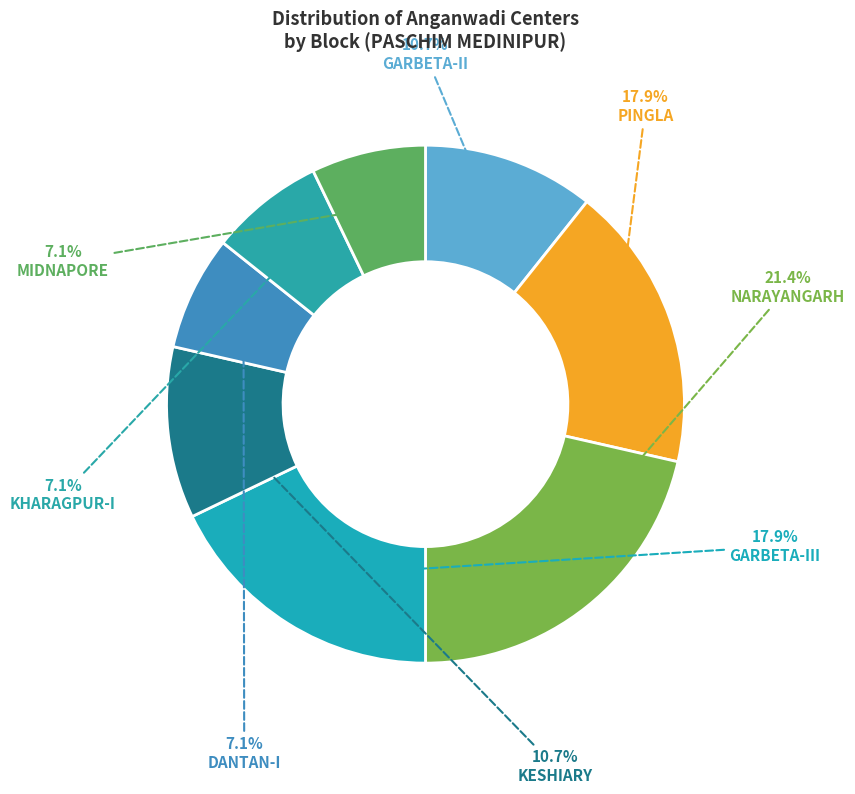

Does any single category account for the majority?

No